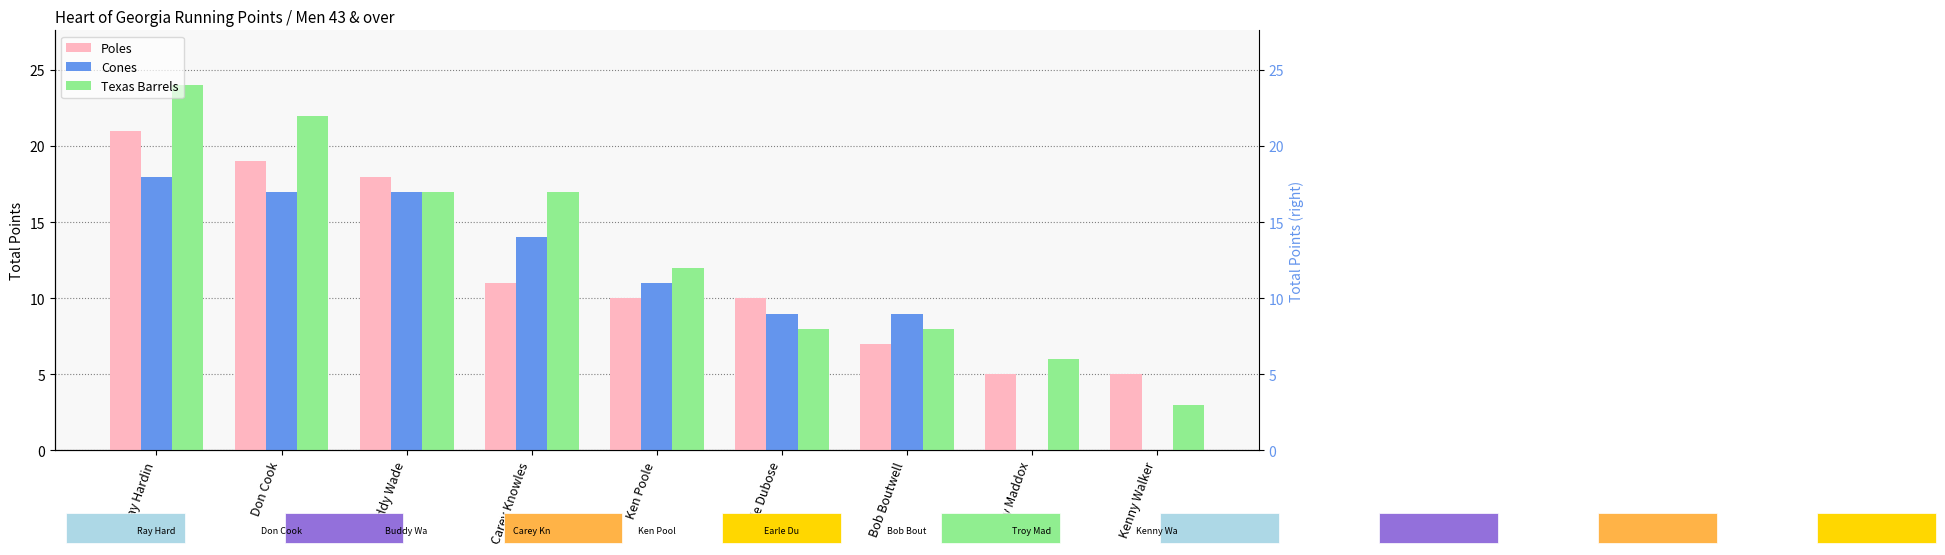

Where does the Poles series first go above 10?

Ray Hardin